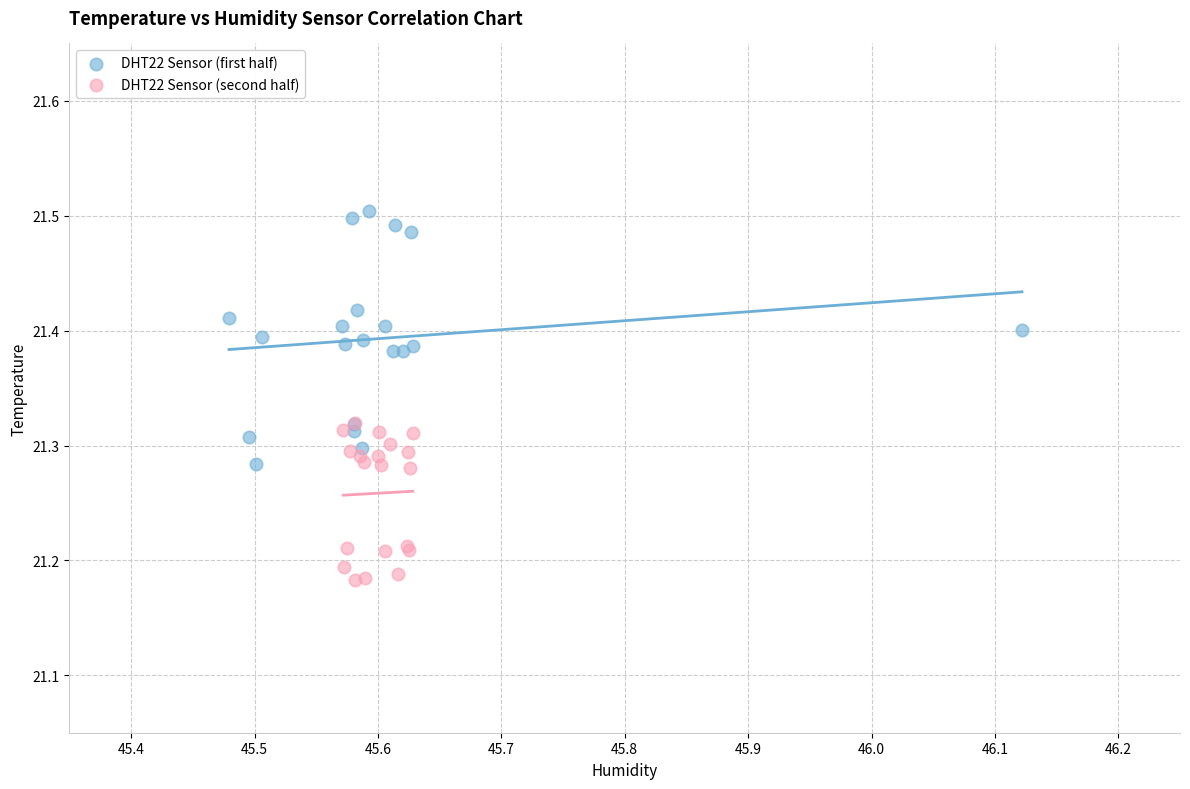

Which series reaches the minimum Y coordinate?

DHT22 Sensor (second half)